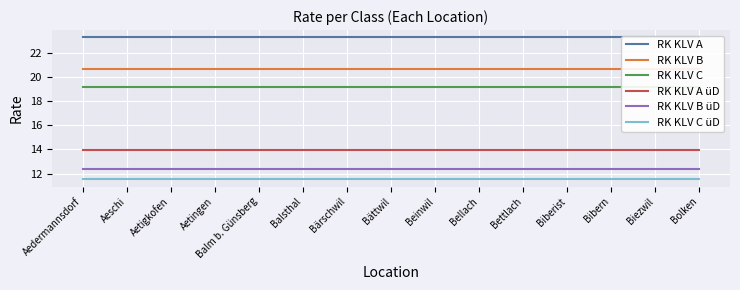

Rank the categories by RK KLV C üD value from lowest to highest.

Aedermannsdorf, Aeschi, Aetigkofen, Aetingen, Balm b. Günsberg, Balsthal, Bärschwil, Bättwil, Beinwil, Bellach, Bettlach, Biberist, Bibern, Biezwil, Bolken